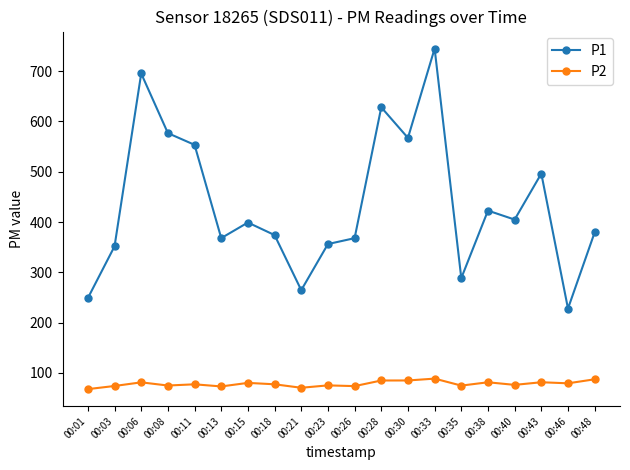

Is it true that P2 equals 39.6 at 00:08?

False